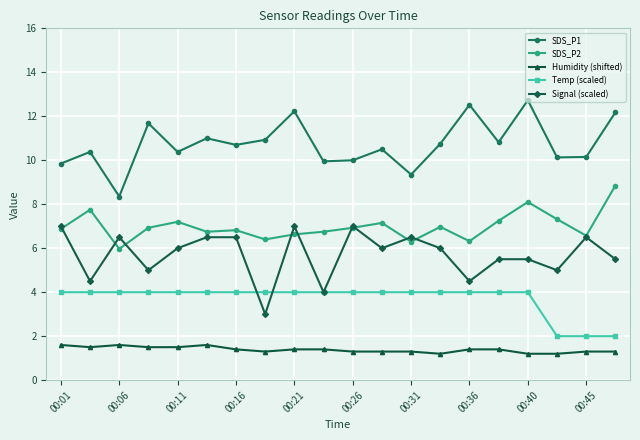

True or false: SDS_P1 and Signal (scaled) cross at least once.

False